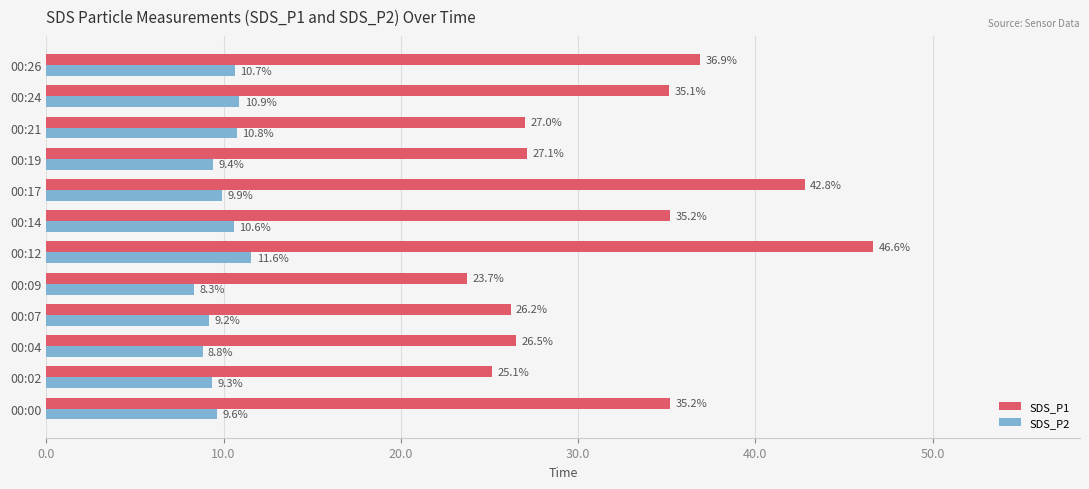

What are all the series names shown in the legend?

SDS_P1, SDS_P2